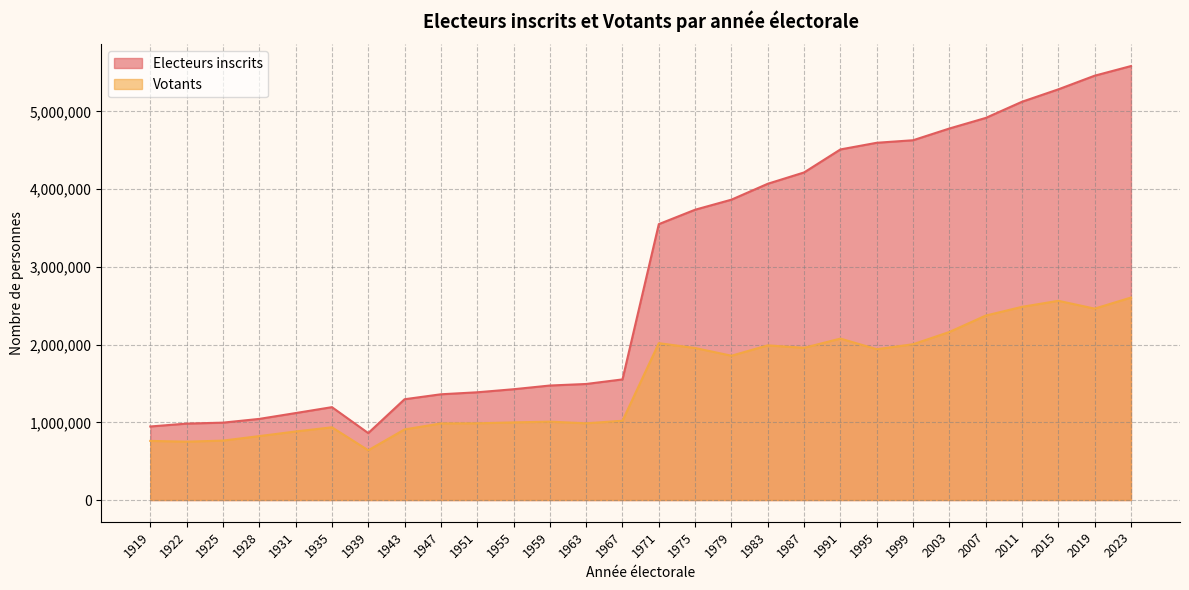

What is the minimum value for Electeurs inscrits?

861266